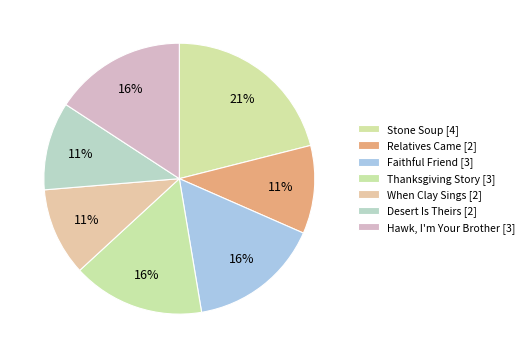

Count the number of slices in the pie.

7